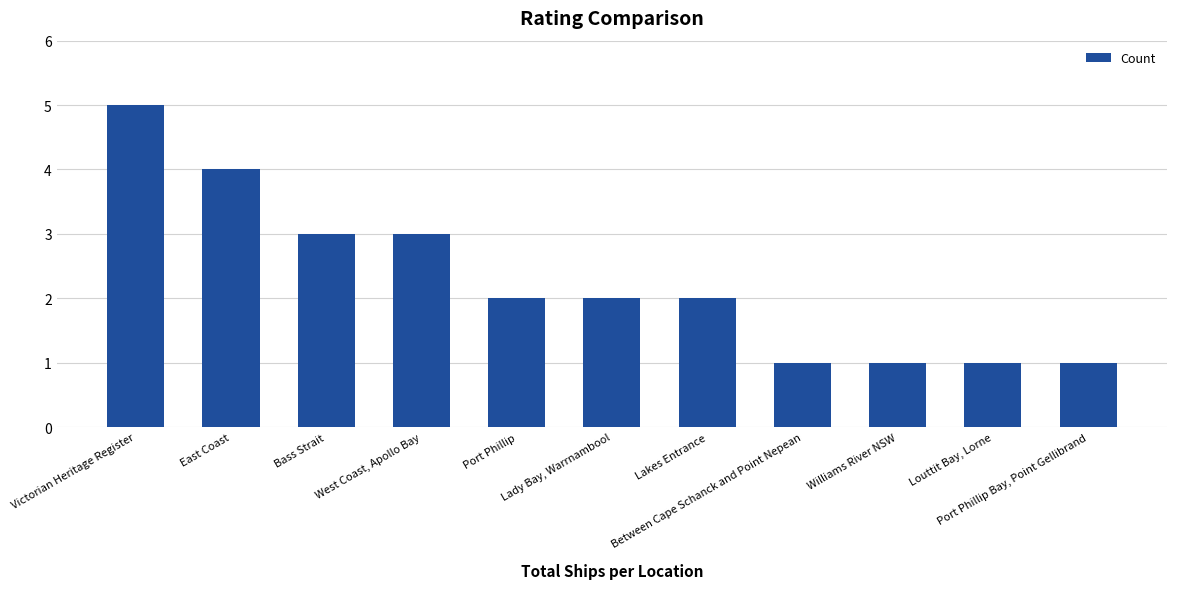

Is it true that the value at Lady Bay, Warrnambool is 2?

True